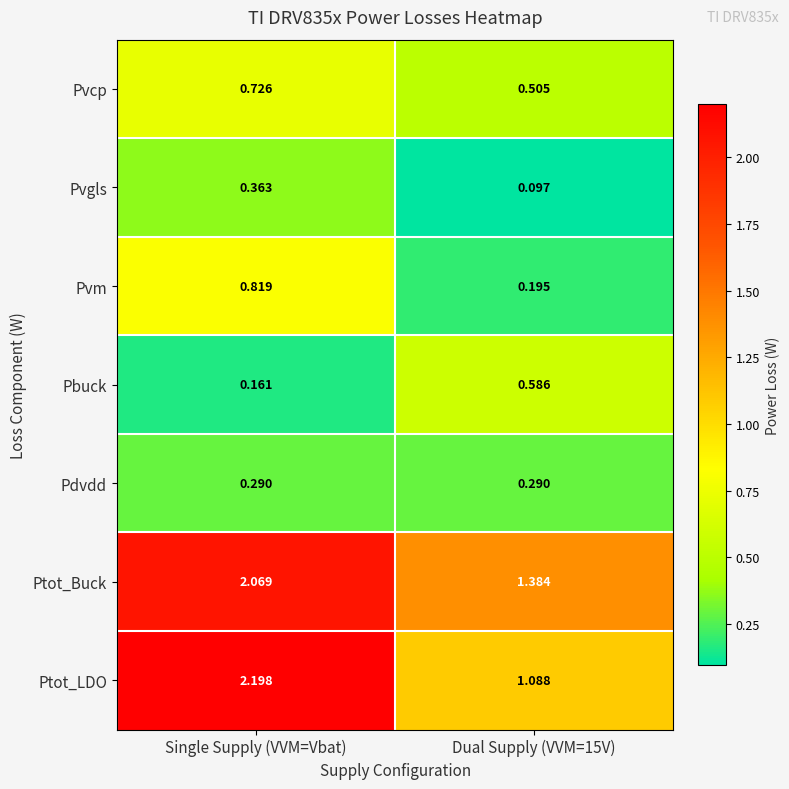

Between Single Supply (VVM=Vbat) and Dual Supply (VVM=15V), which series saw the biggest shift?

Ptot_LDO